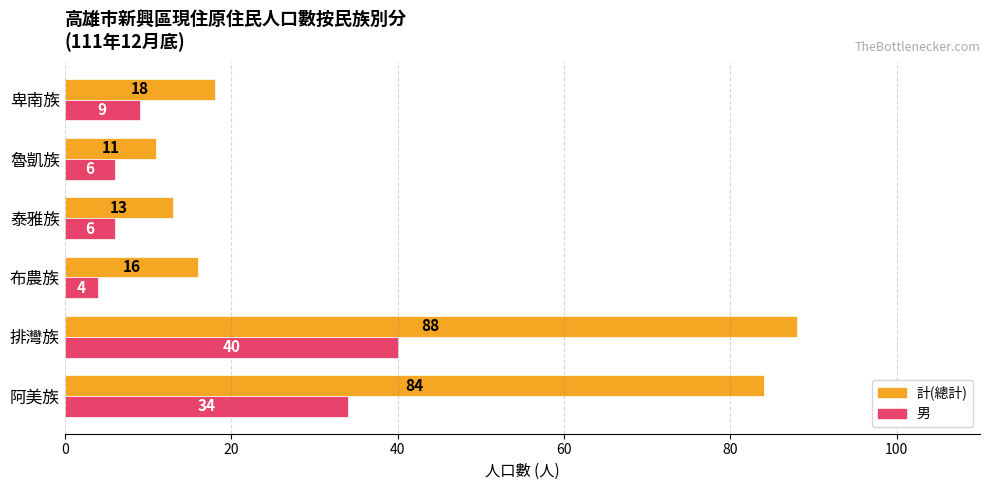

What value does the 男 series have at 泰雅族, to the nearest 10?

10